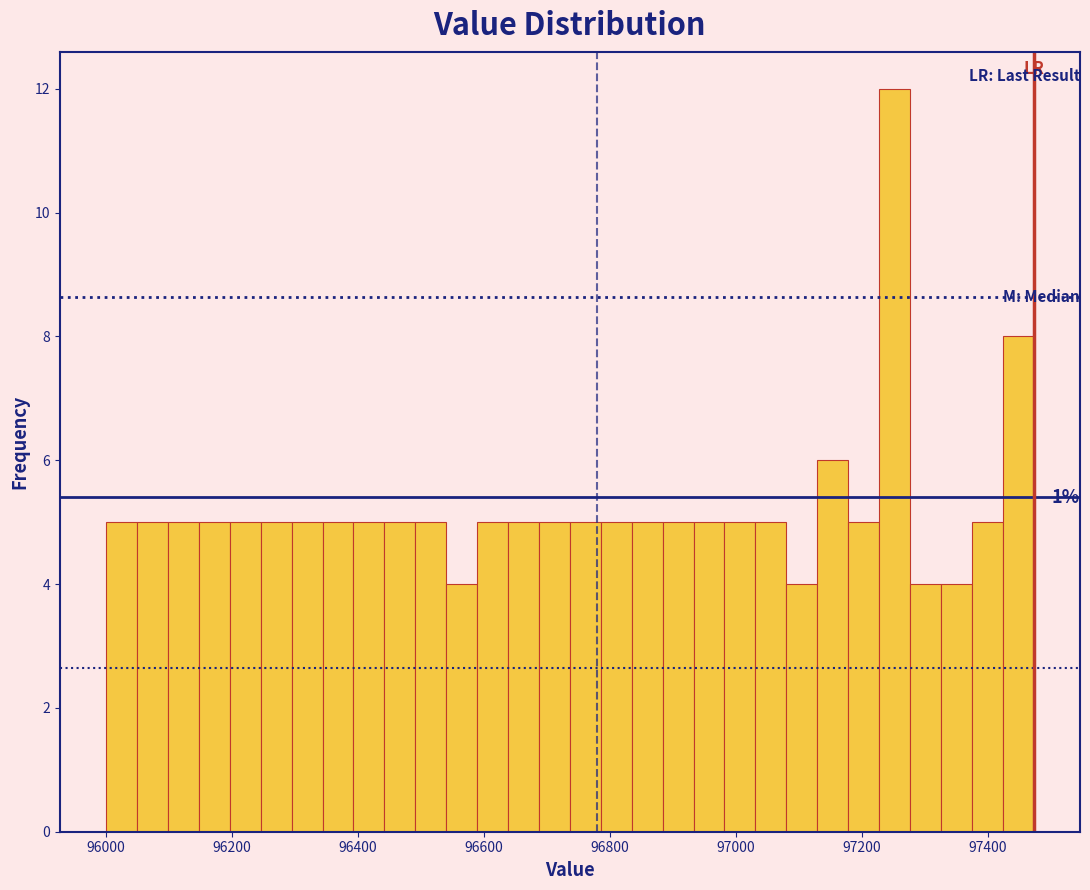

Read against the x-axis, roughly where is the centre of the tallest bar?

97260